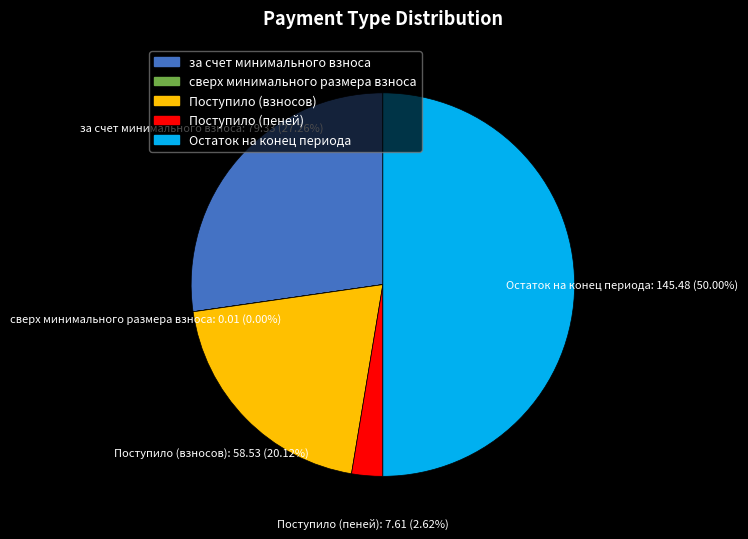

Do Поступило (пеней) and Поступило (взносов) together represent more than half of the pie?

No